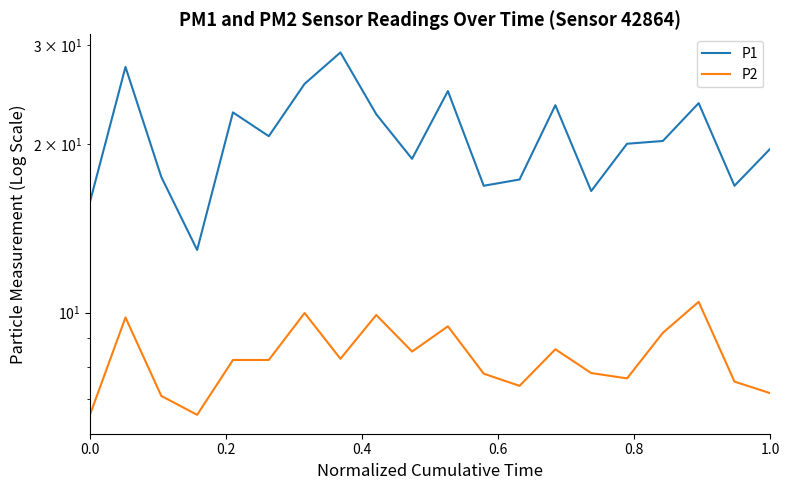

True or false: P1 and P2 cross at least once.

False